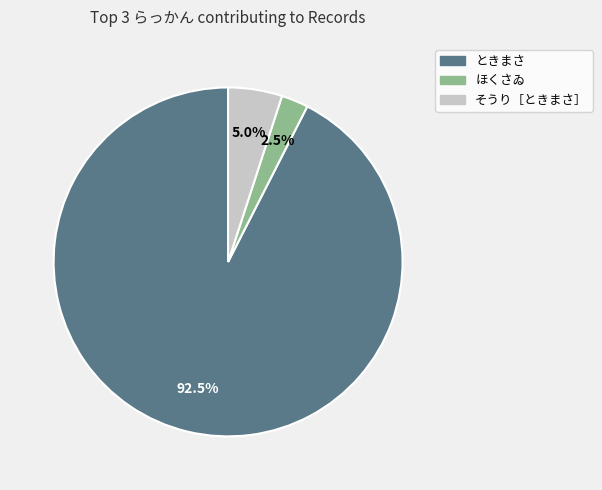

What is the largest slice in the pie chart?

ときまさ